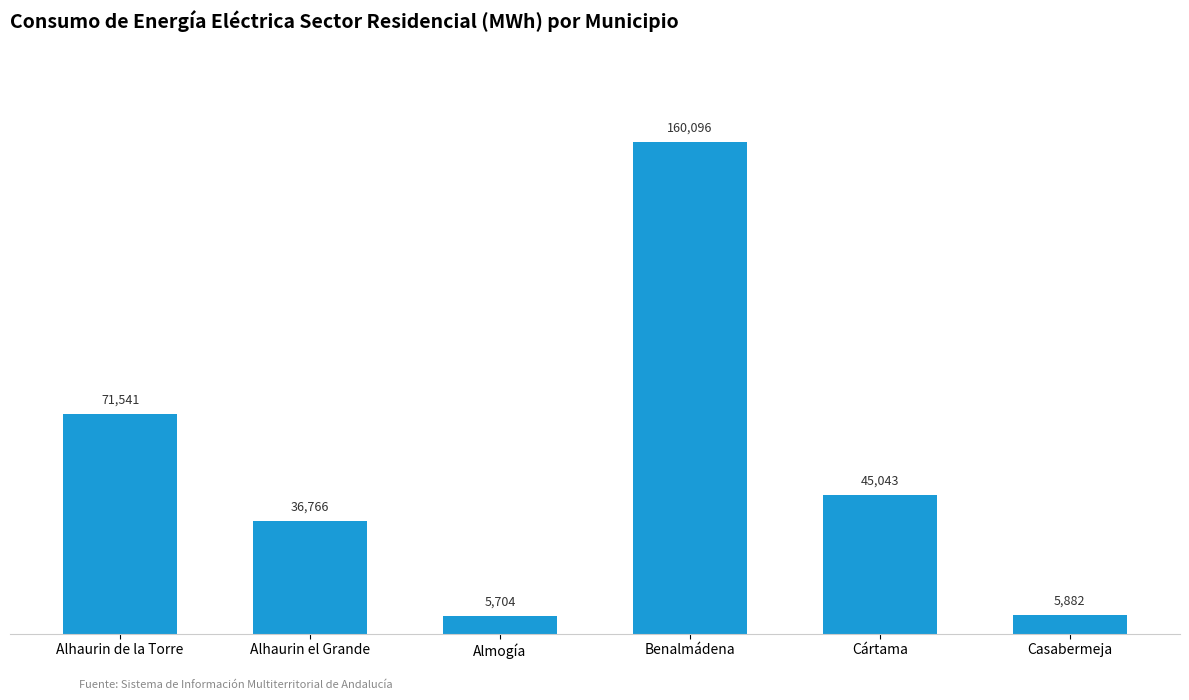

What is the difference between the values at Cártama and Almogía?

39339